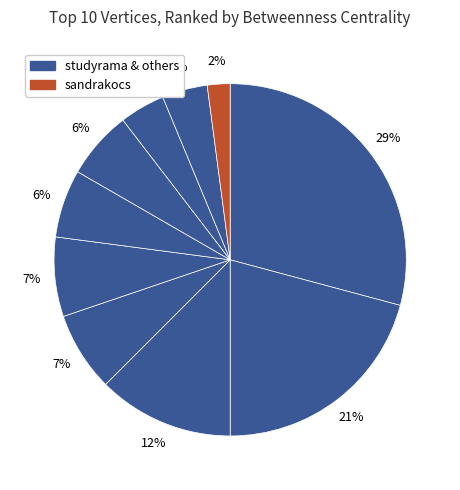

How many segments does this pie chart have?

10